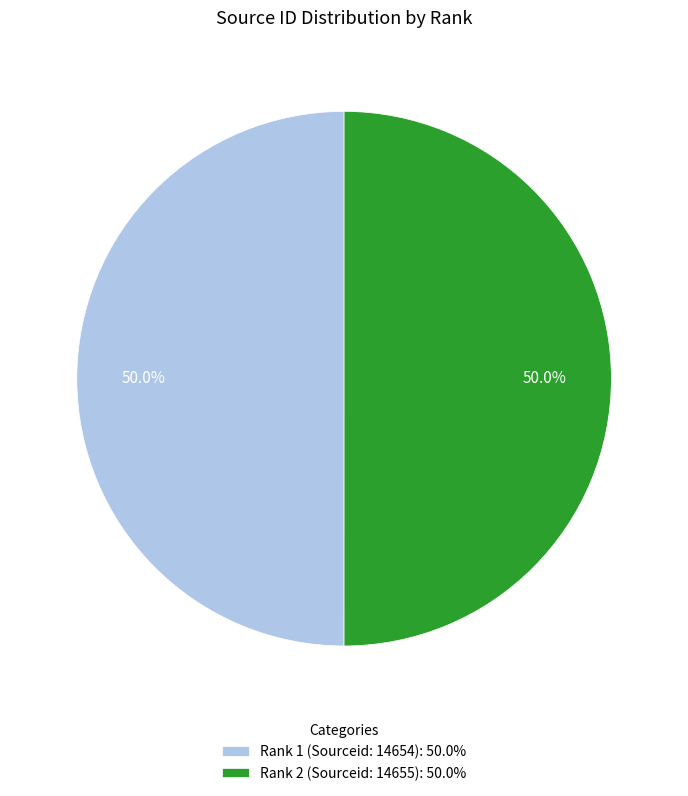

What percentage is NOT represented by Rank 2 (Sourceid: 14655)?

50.0%